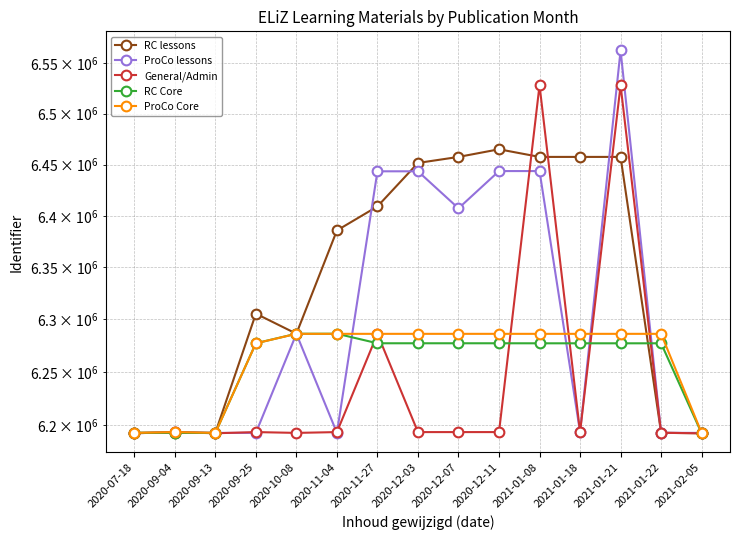

At 2021-01-18, list the series in order from smallest to largest.

ProCo lessons, General/Admin, RC Core, ProCo Core, RC lessons